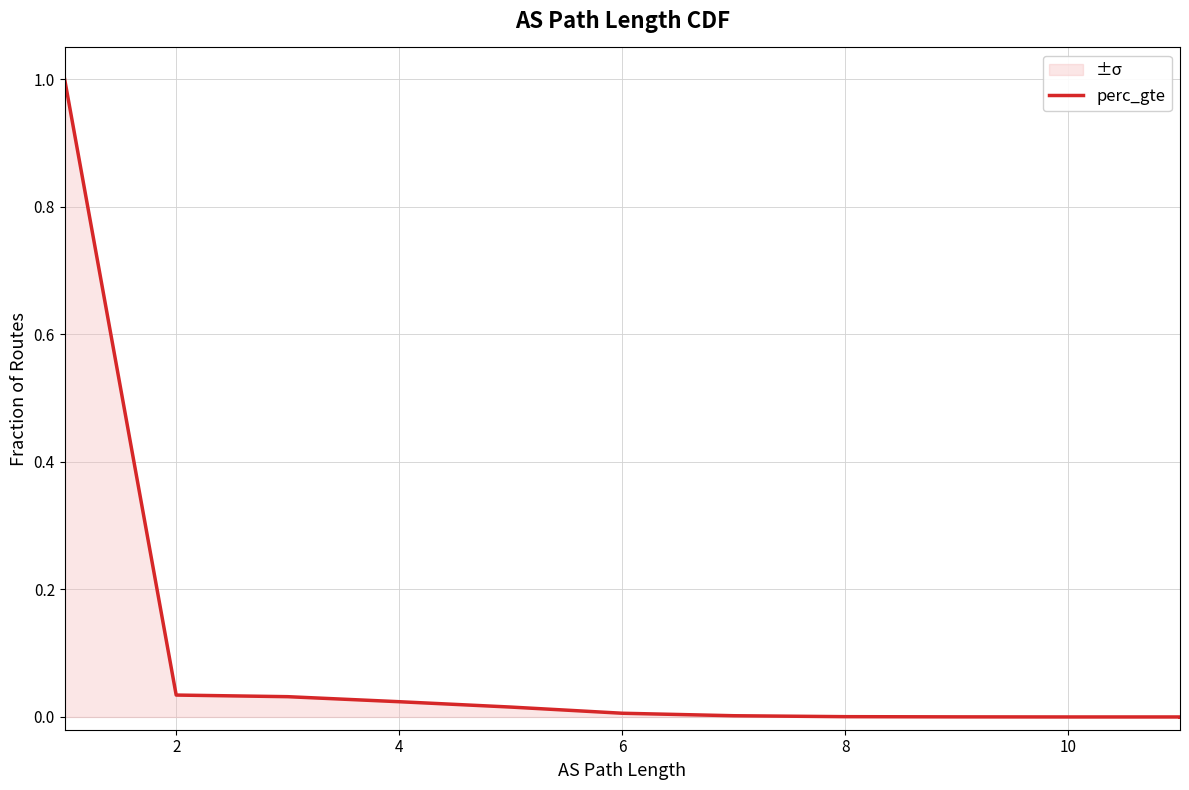

Where is the data nearest to the value 0?

11